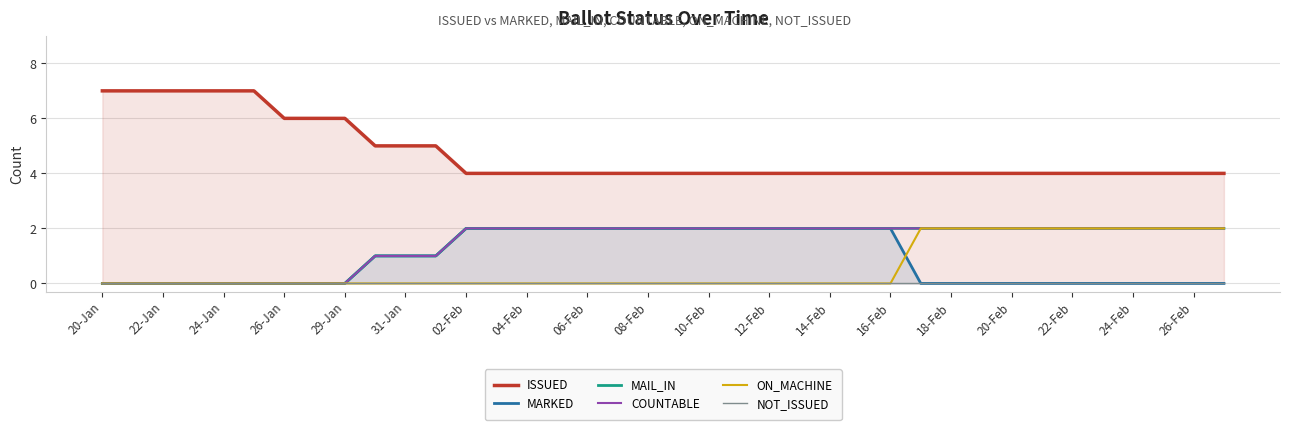

What is the difference between the second highest and minimum values in the COUNTABLE series?

2